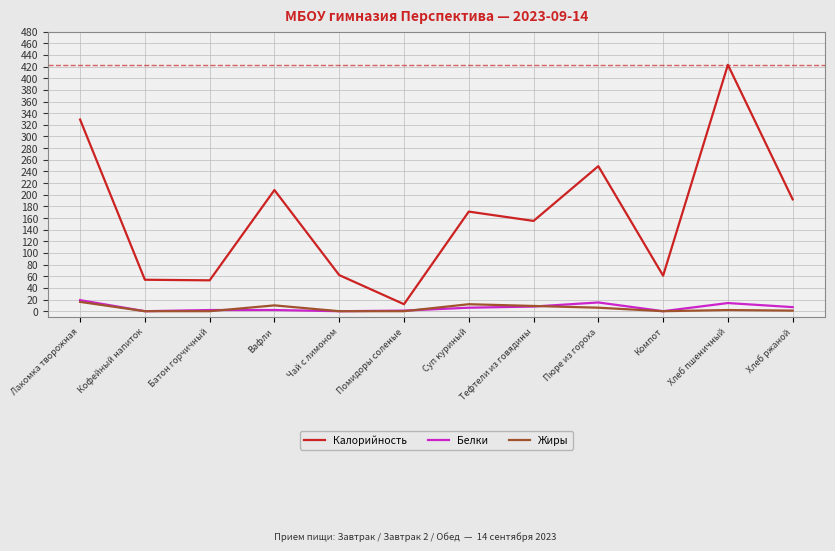

True or false: Калорийность and Жиры cross at least once.

False